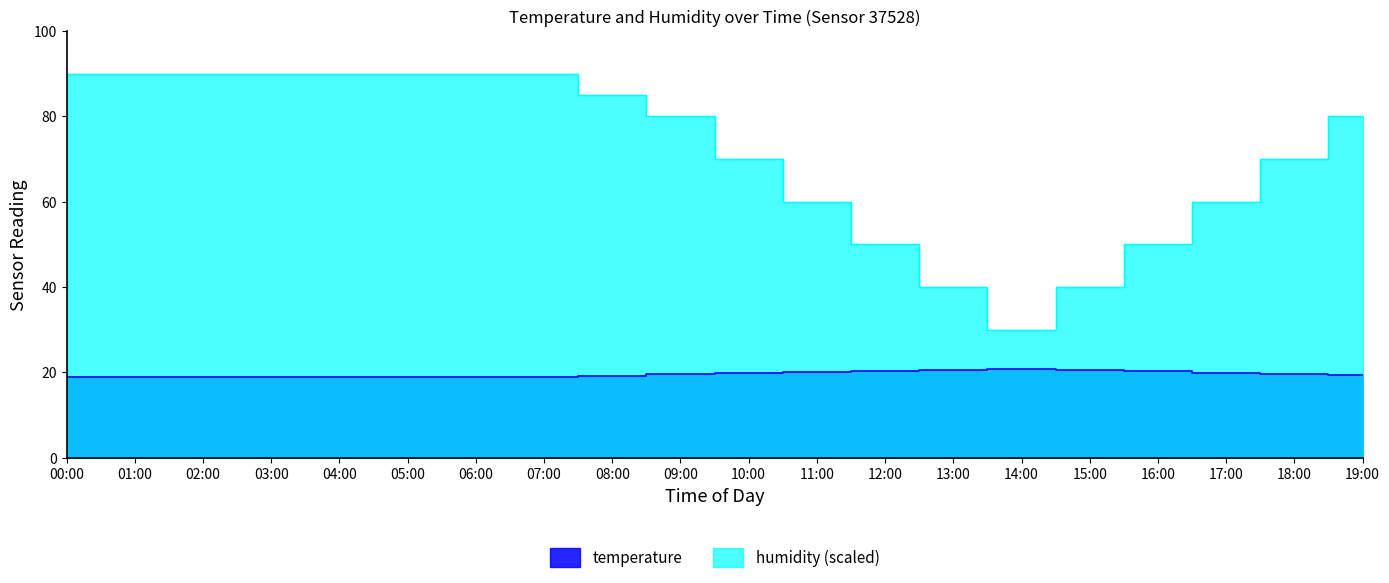

True or false: temperature and humidity cross at least once.

False